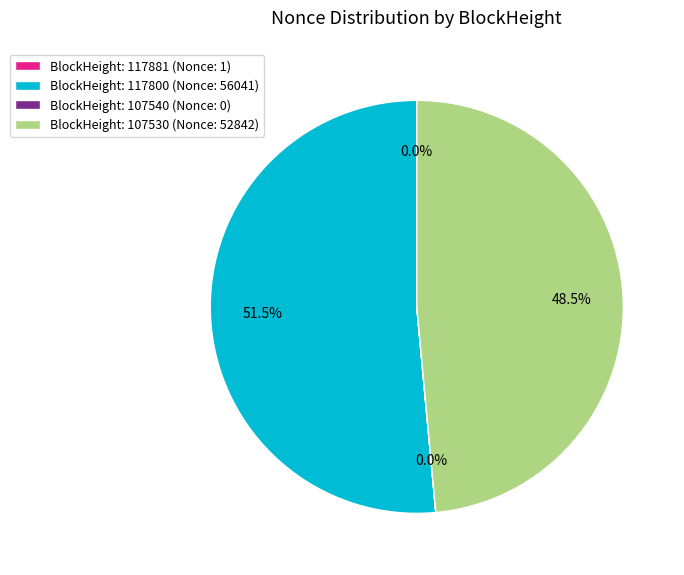

Which category has the biggest portion of the pie?

BlockHeight: 117800 (Nonce: 56041)